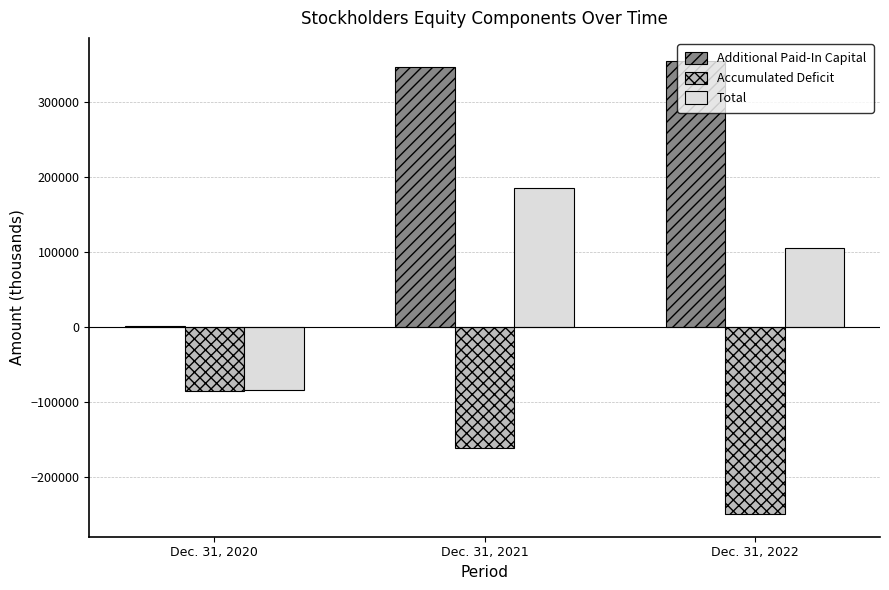

True or false: Additional Paid-In Capital has a value of 469226 at Dec. 31, 2022.

False